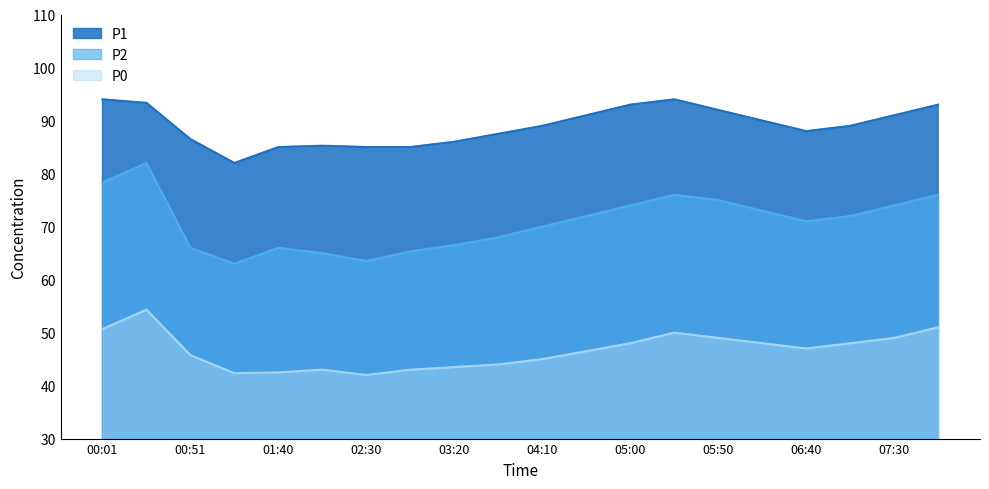

What is the sum of all P1 values?

1779.6